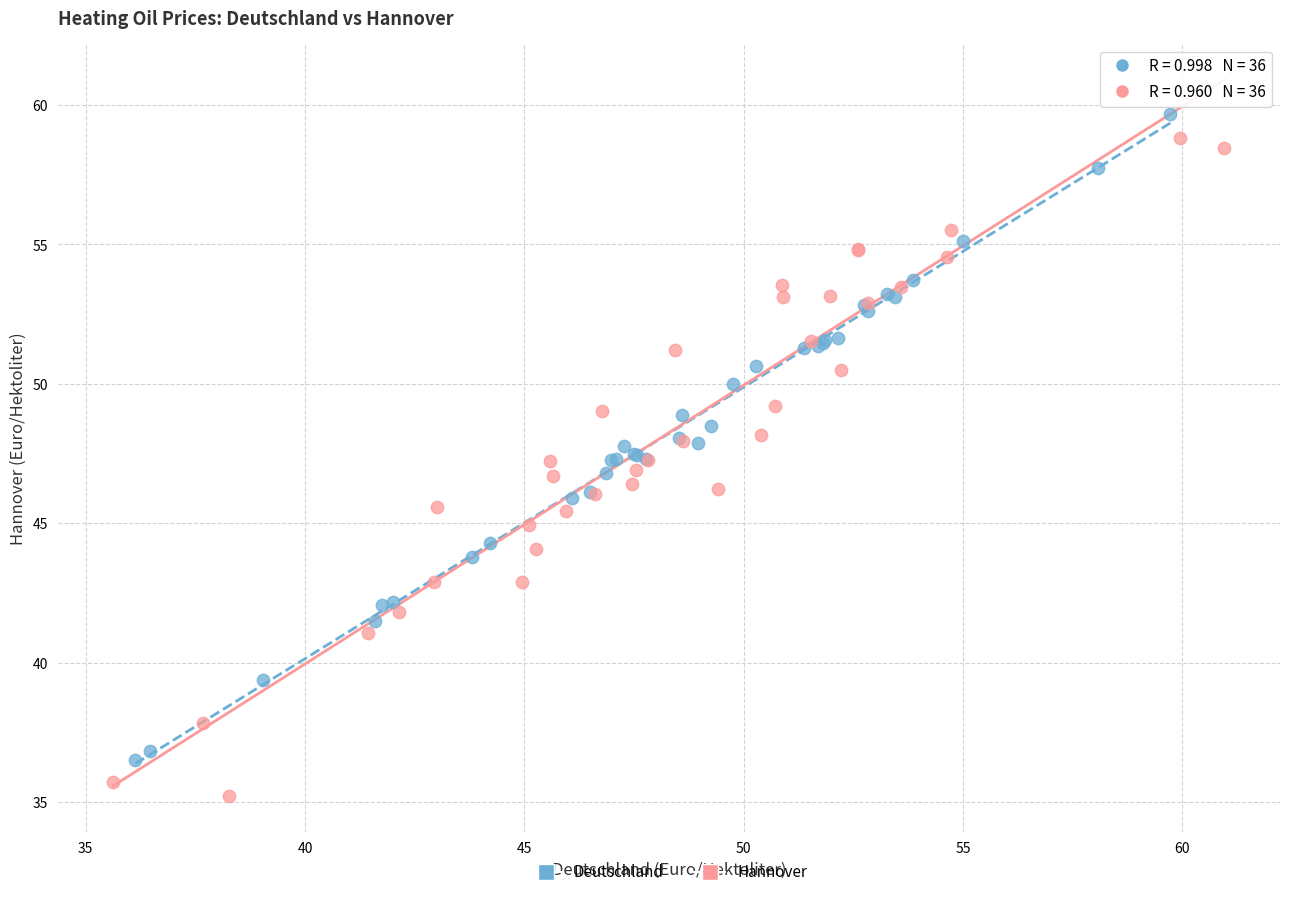

Which series contains the lowest Y value?

Hannover